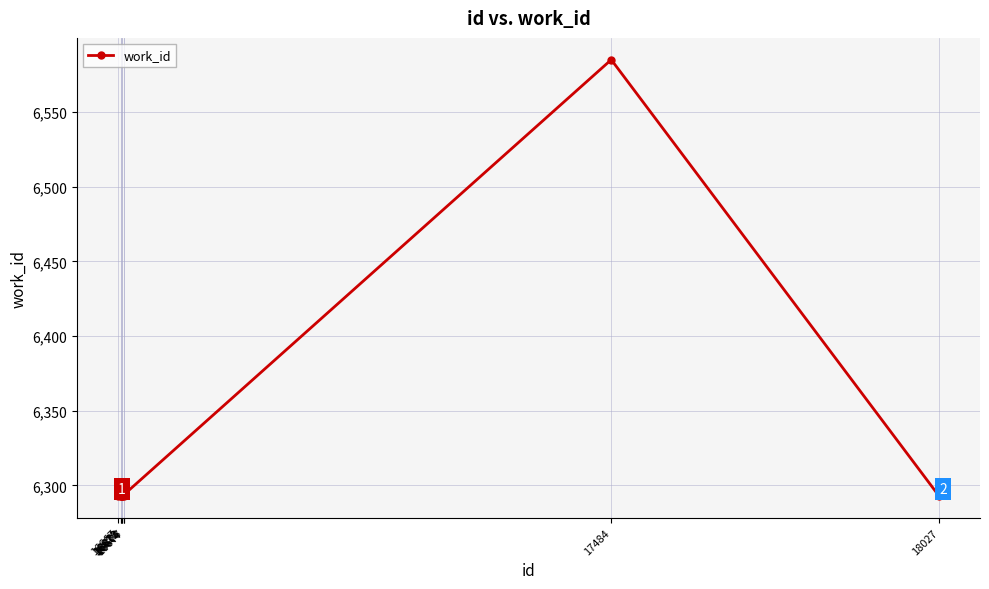

What is the smallest value displayed?

6293